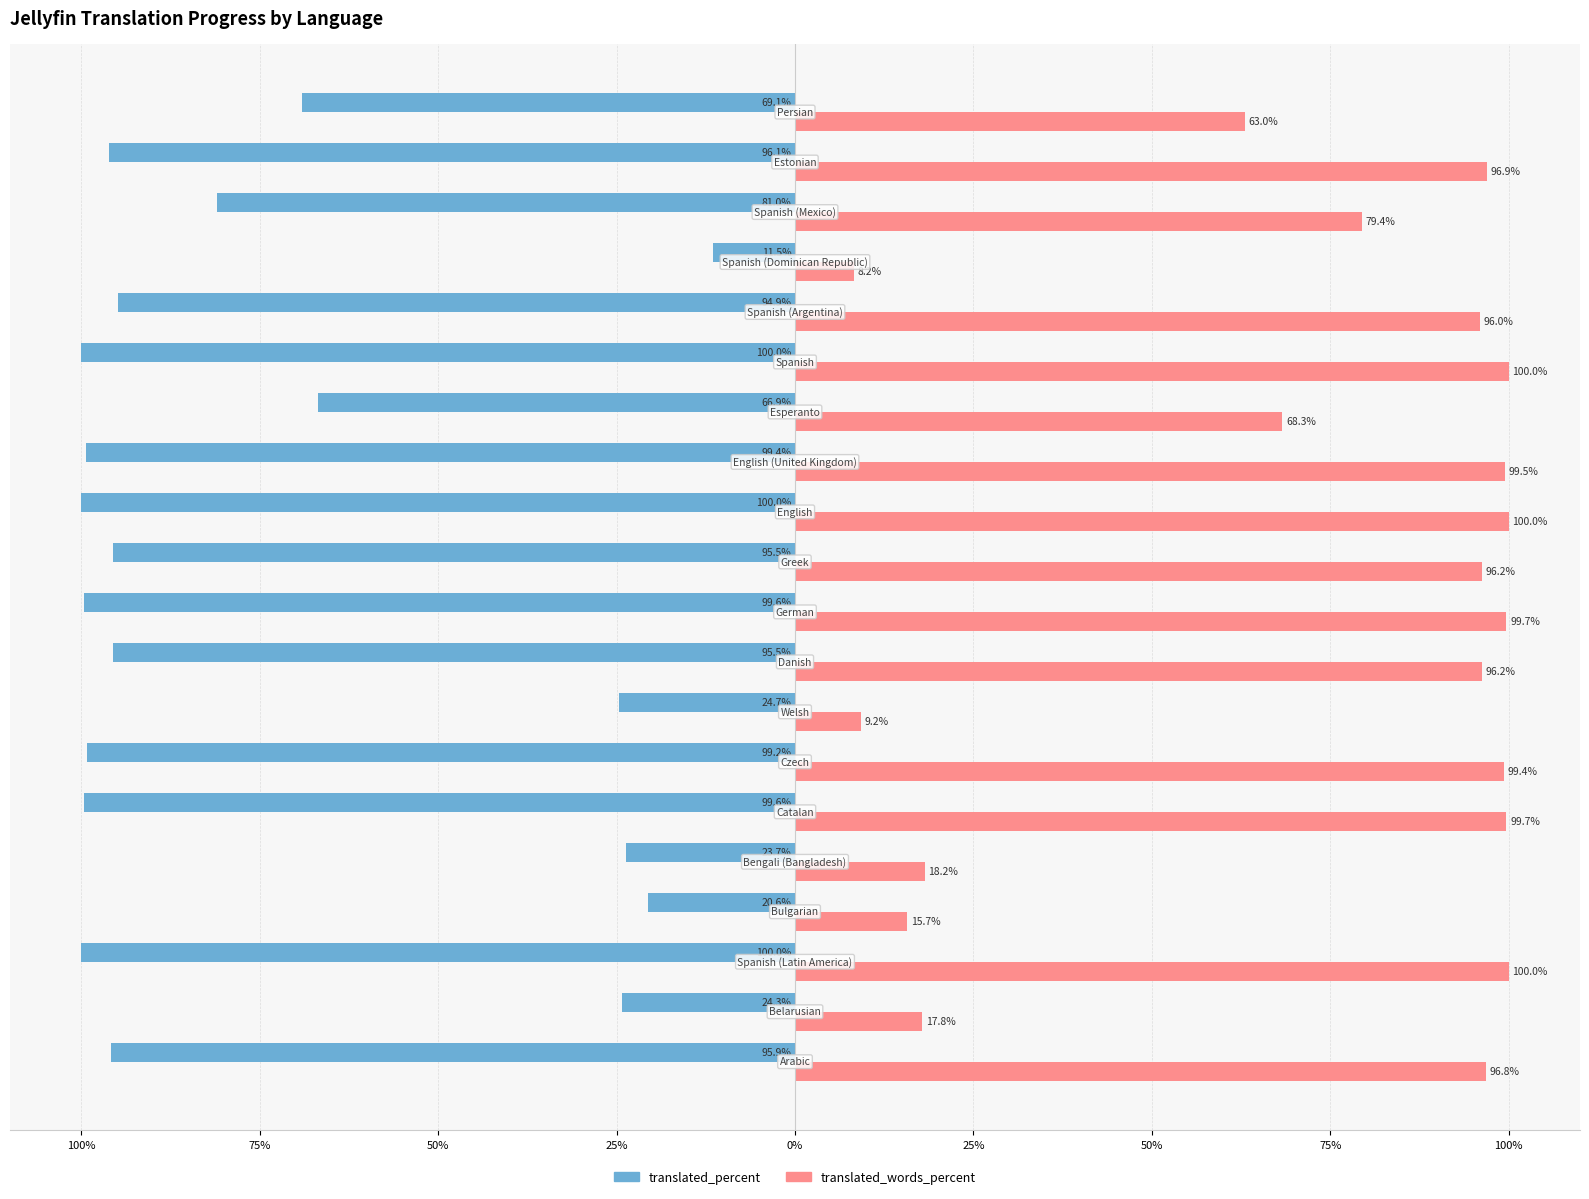

What are all the series names shown in the legend?

translated_percent, translated_words_percent